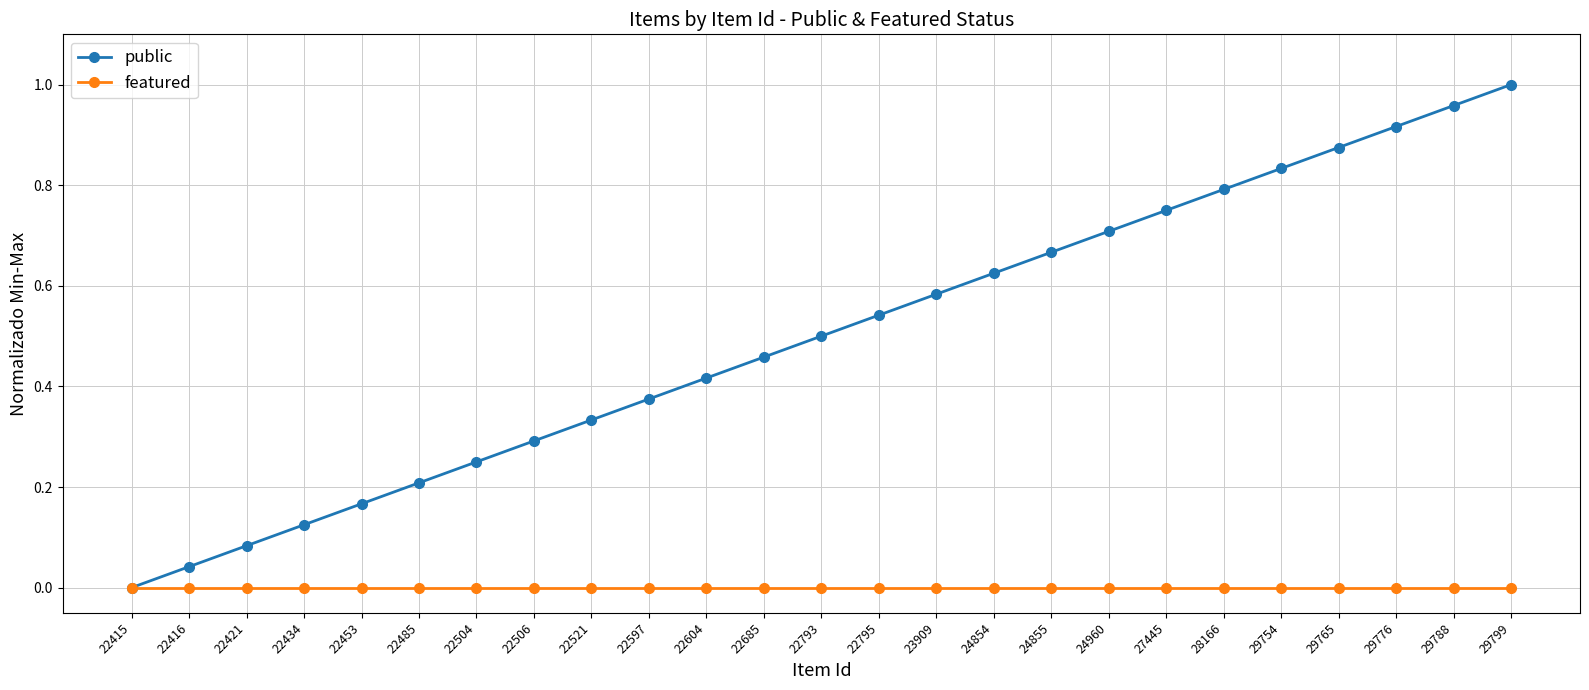

Where is public nearest to the value 0?

22415